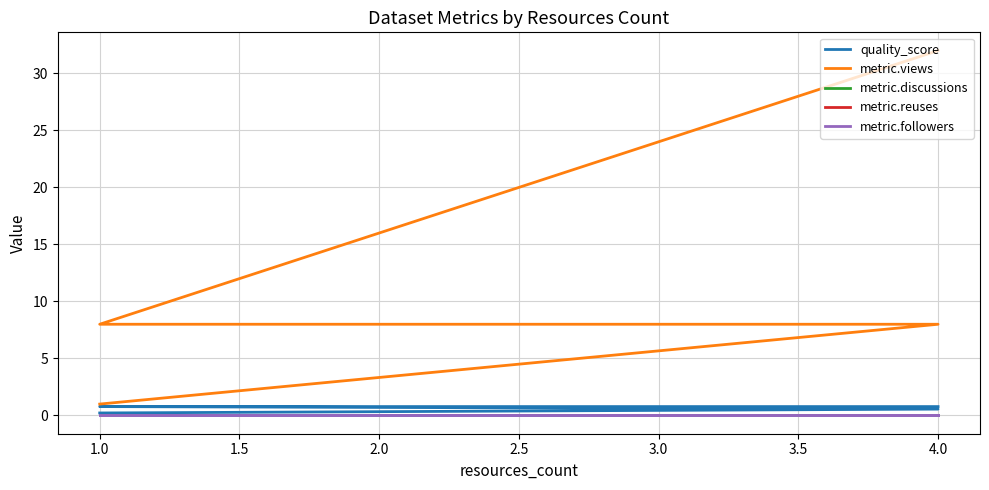

At 4.0, list the series in order from largest to smallest.

metric.views, quality_score, metric.discussions, metric.reuses, metric.followers